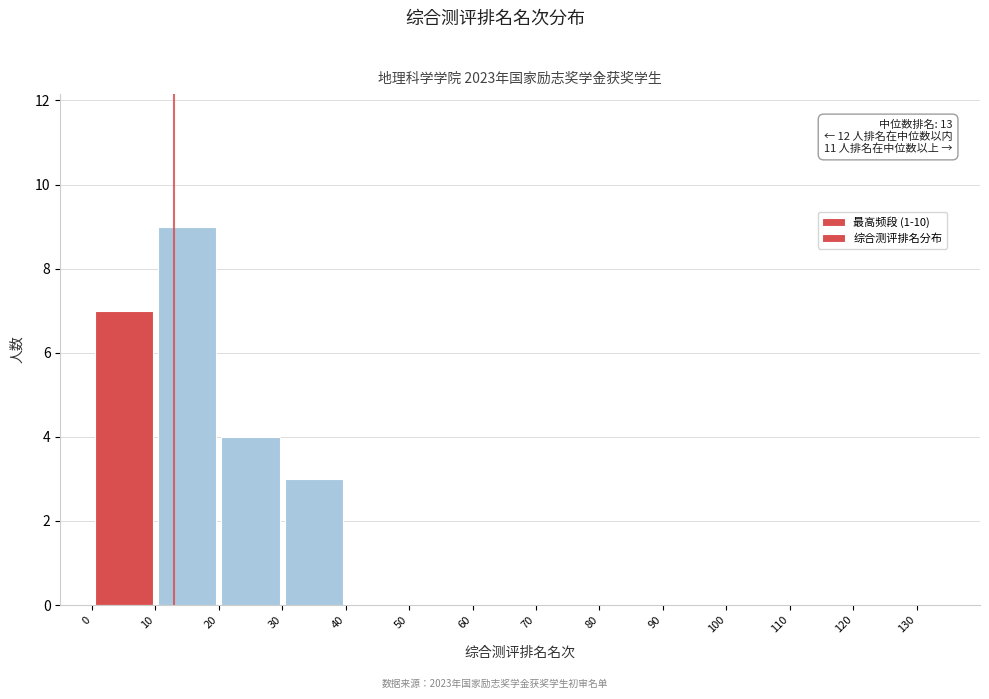

Which range on the x-axis has the tallest bar?

10 to 20